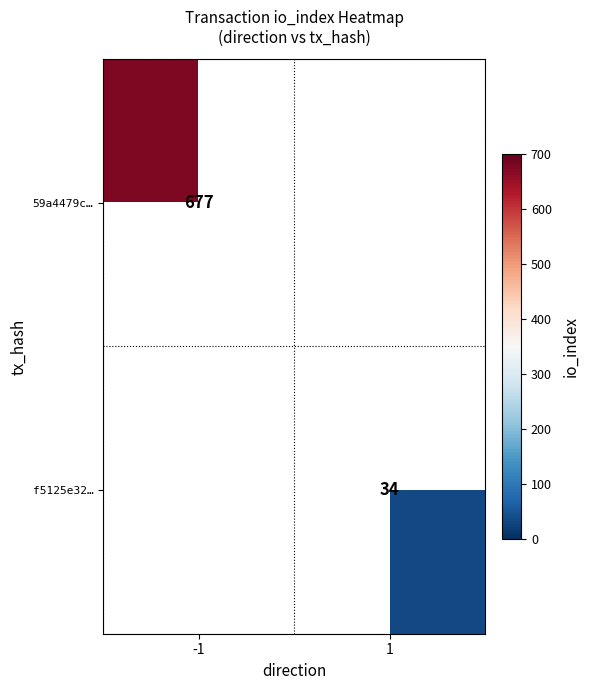

Is it true that 59a4479c… equals 977 at -1?

False